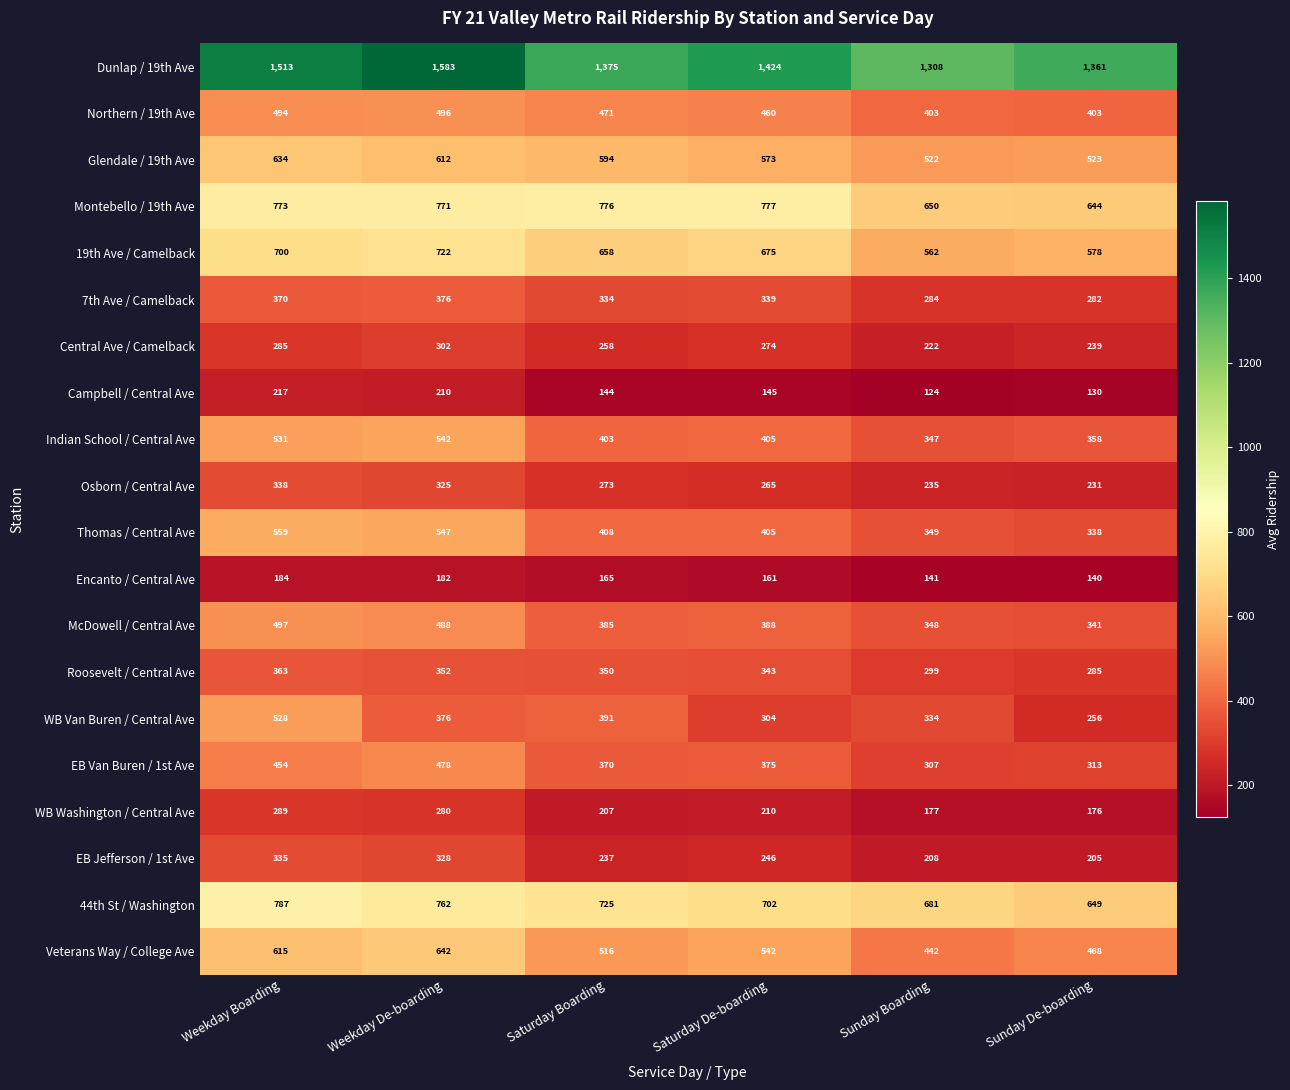

What is the sum of the 7th Ave / Camelback values at Weekday De-boarding and Sunday De-boarding?

658